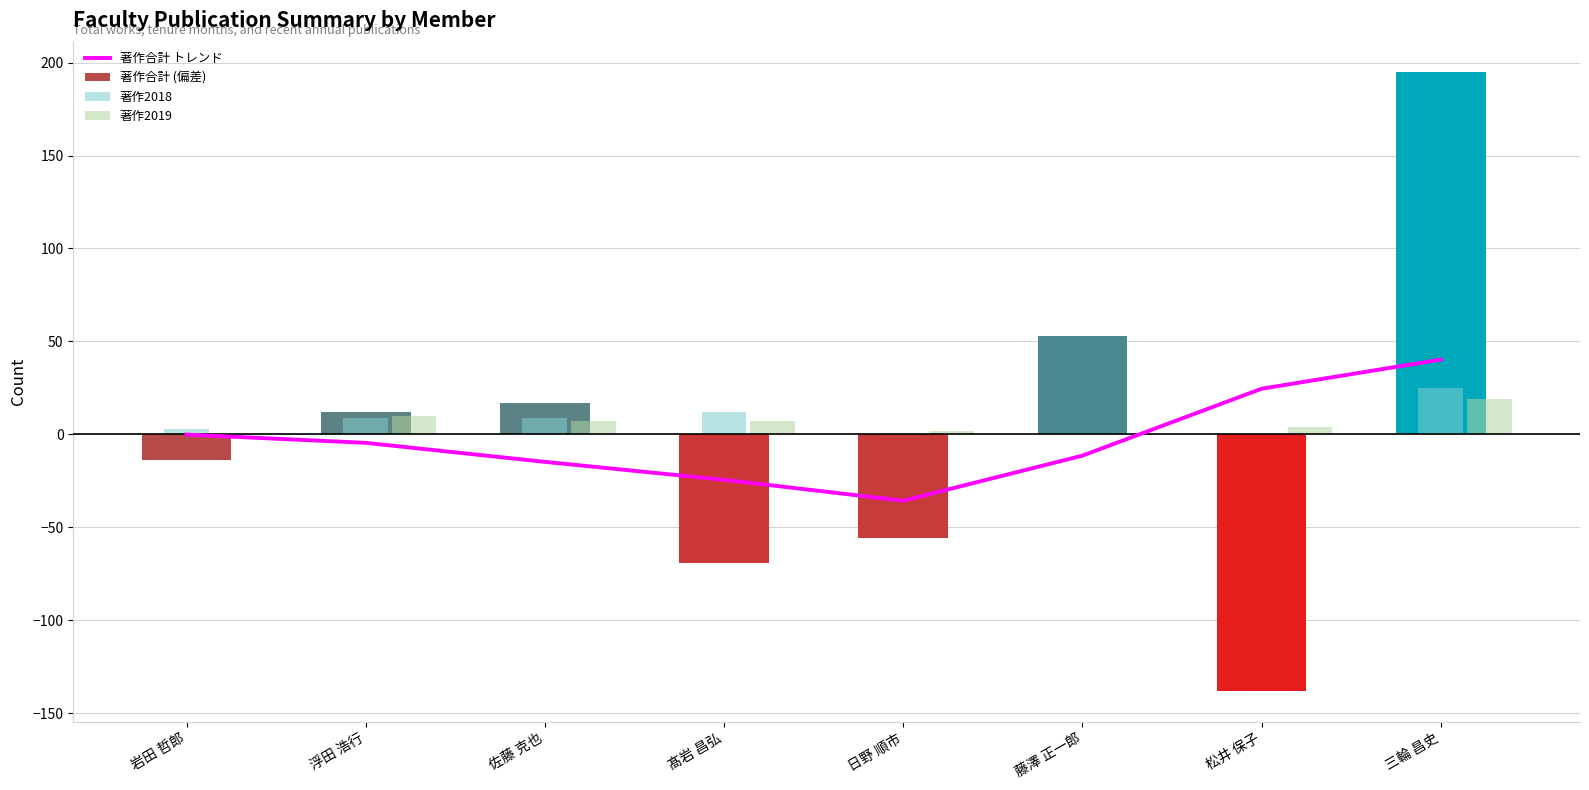

What is the difference between the maximum and minimum values in the 著作2019 series?

19.0